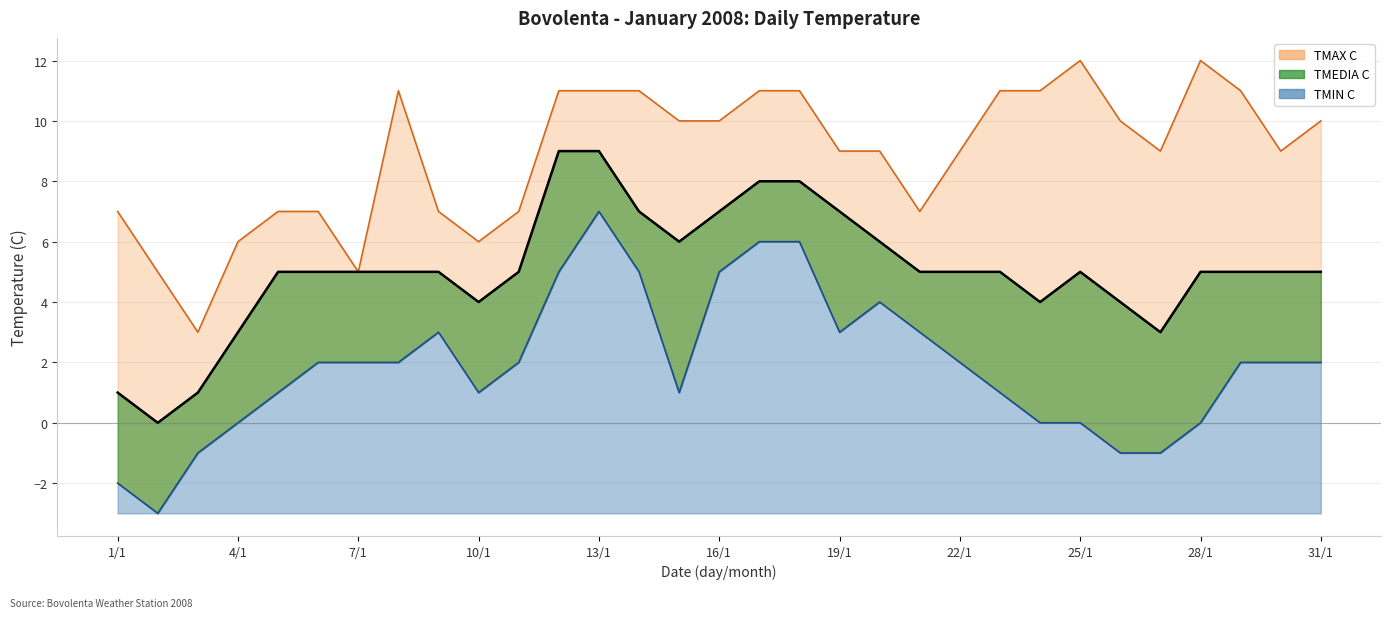

List the series in order of their overall mean, lowest first.

TMIN C, TMEDIA C, TMAX C